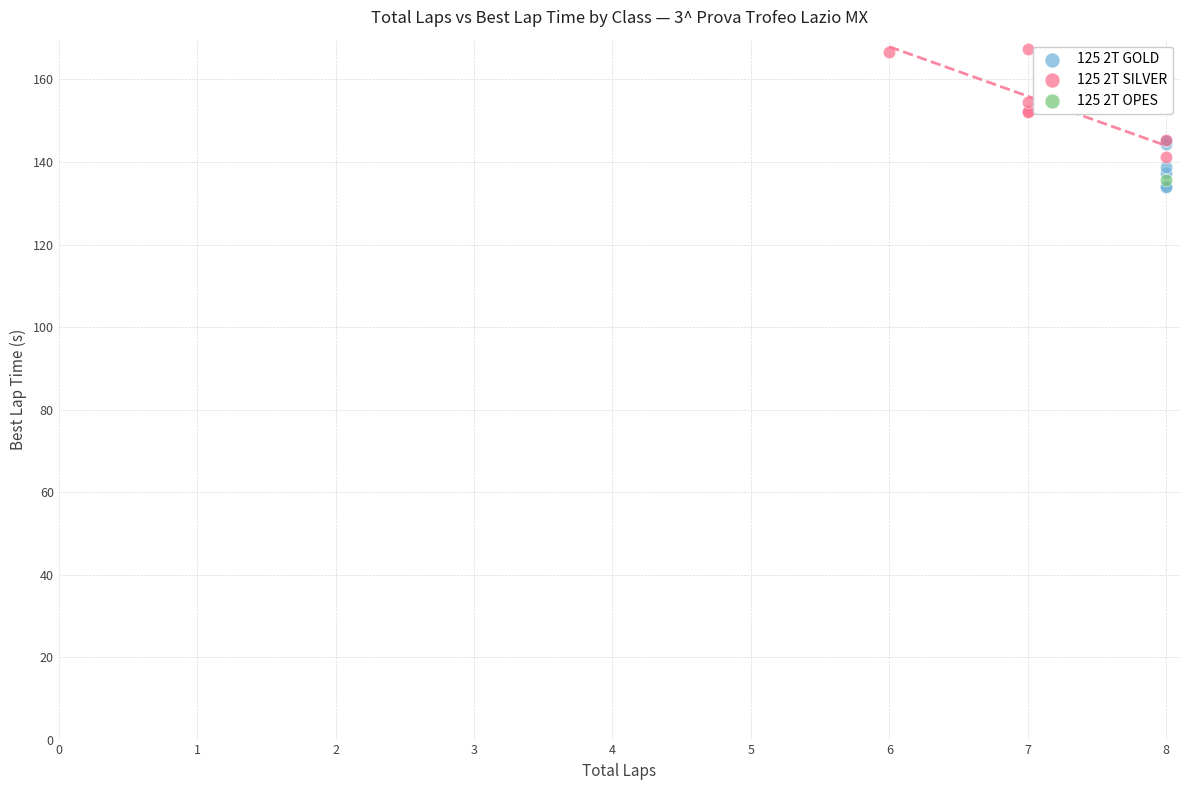

What are all the series names shown in the legend?

125 2T GOLD, 125 2T SILVER, 125 2T OPES